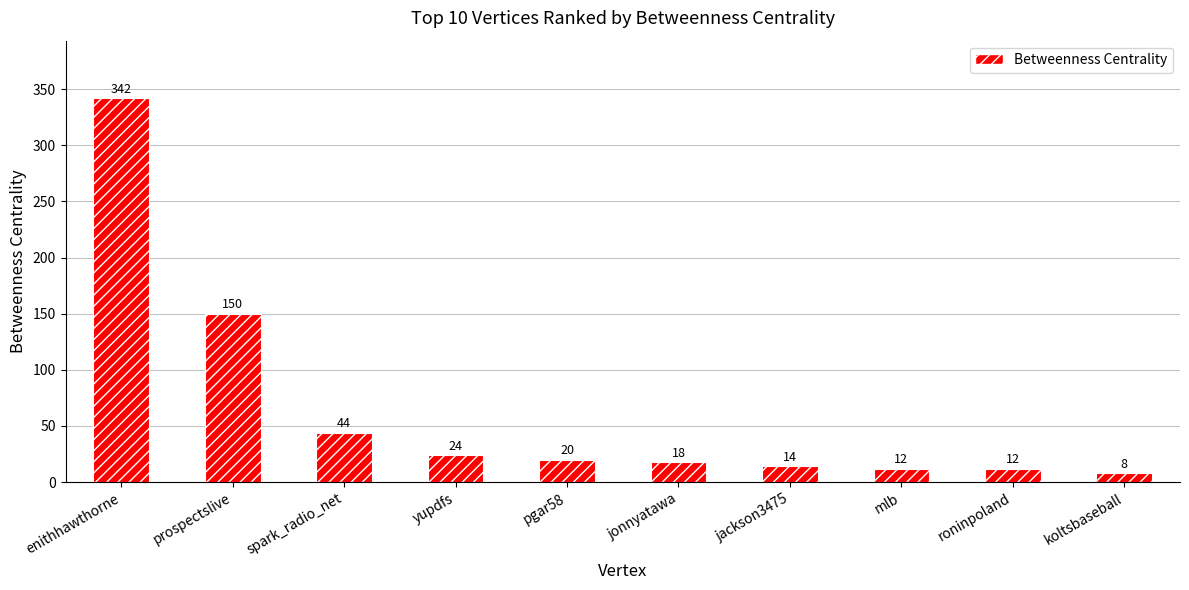

How many values are below 20?

5